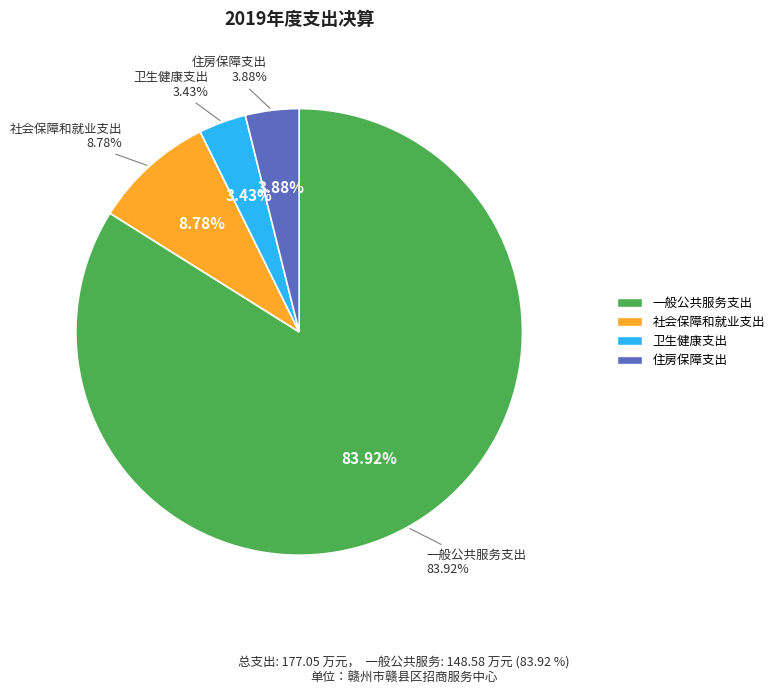

Which slice is the smallest?

卫生健康支出